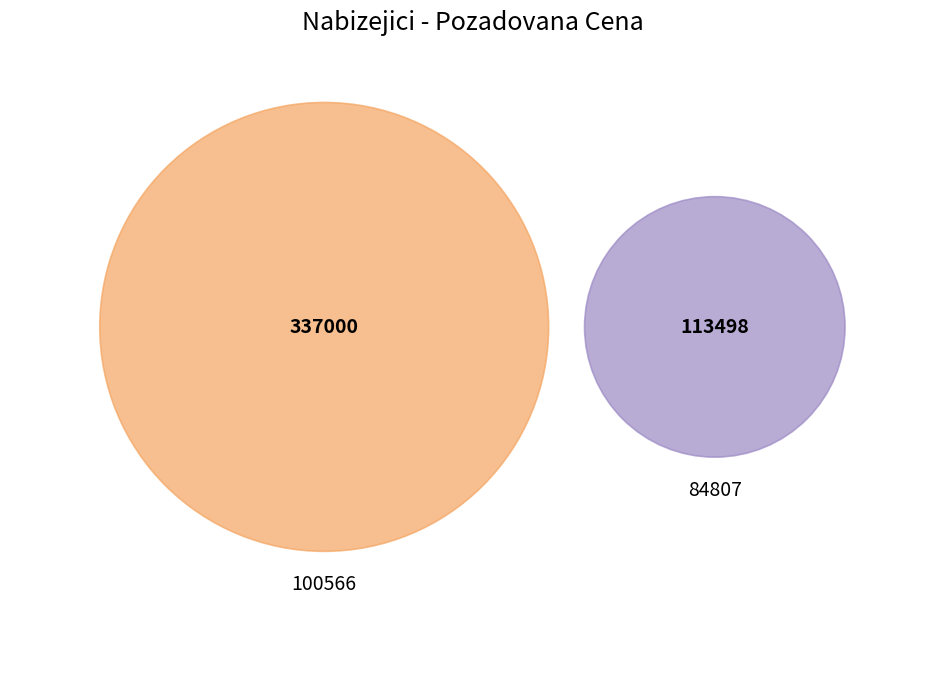

How much of the chart is everything except 84807?

74.8%